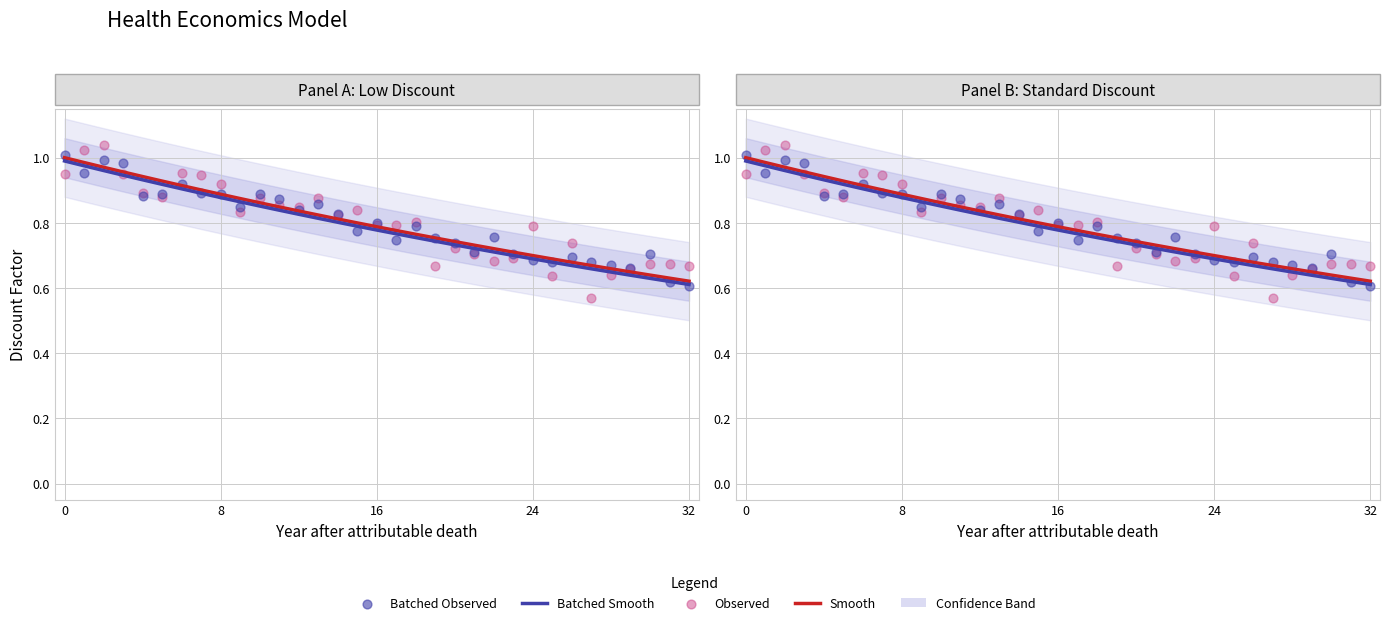

Which series reaches the minimum Y coordinate?

Observed (noisy)